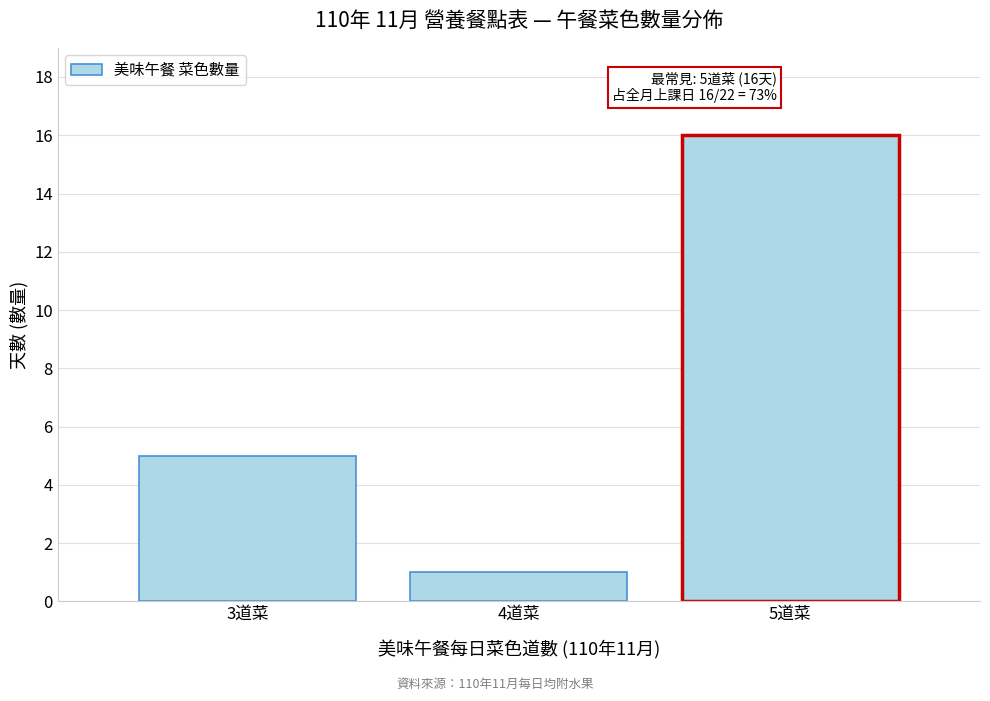

Reading left to right, what are all the values shown in this chart?

3道菜=5	4道菜=1	5道菜=16